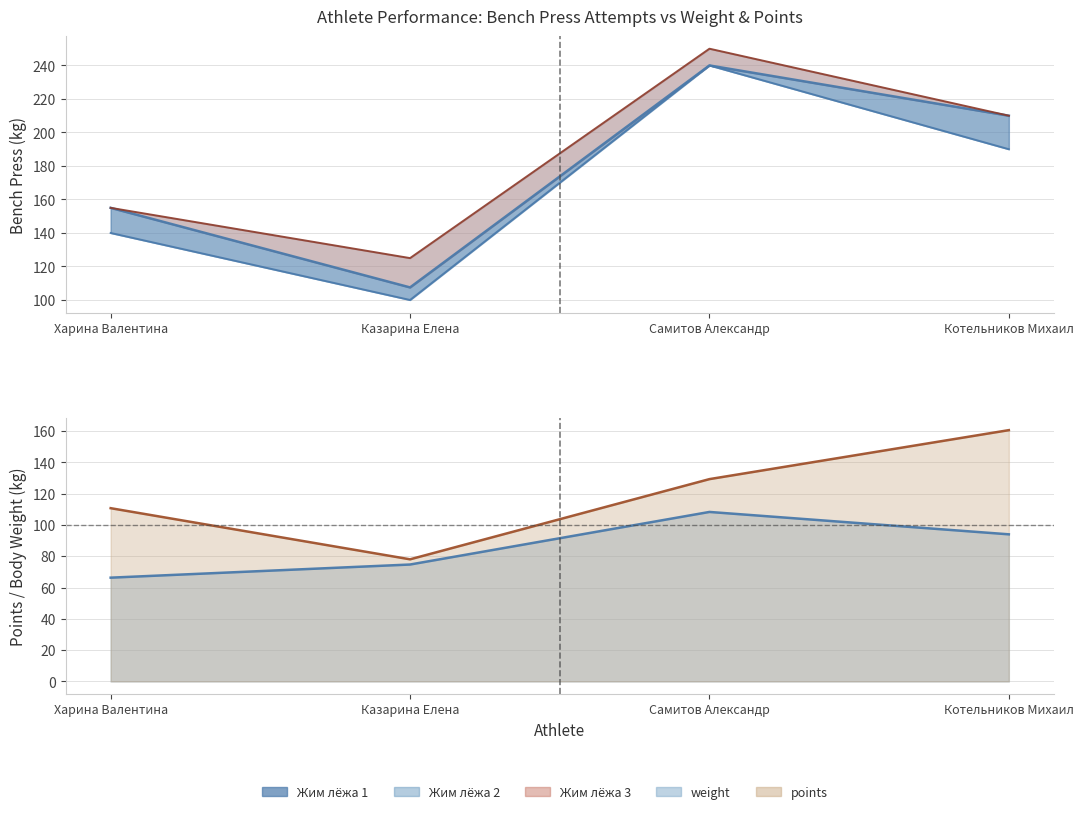

What is the value of the Жим лёжа 3 point at the 4th from the left?

210.0